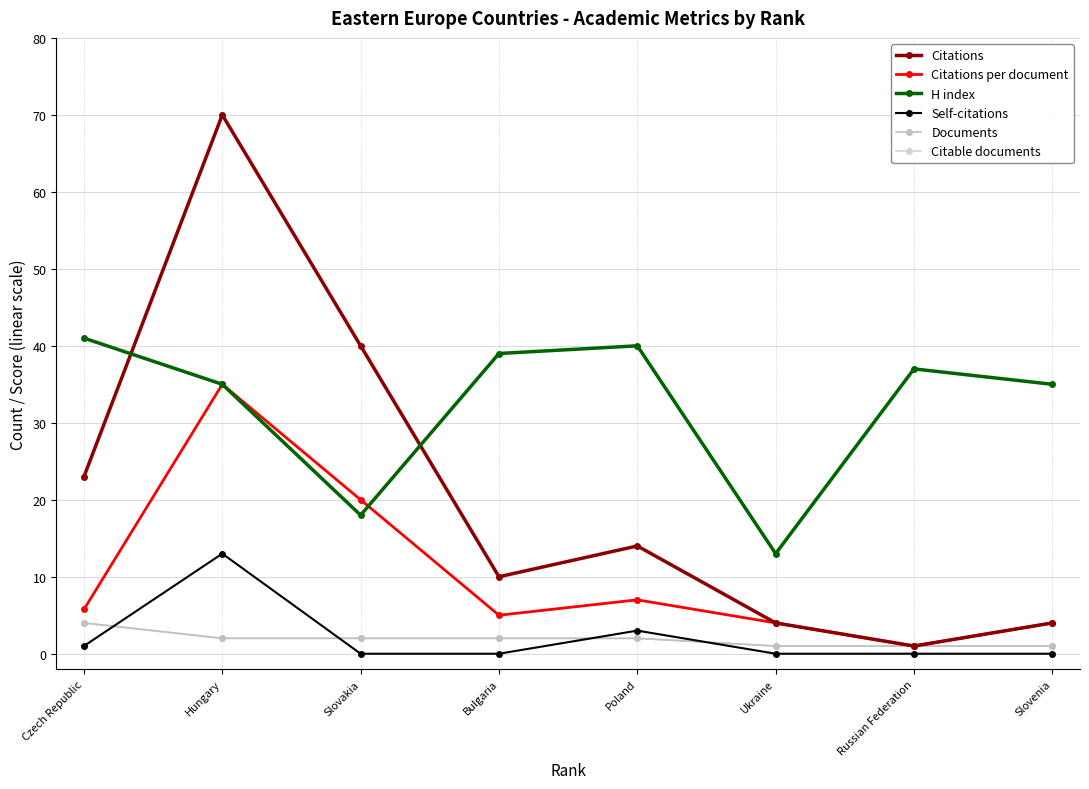

Reading right to left, extract all data points from this chart.

Citations: Slovenia=4.0	Russian Federation=1.0	Ukraine=4.0	Poland=14.0	Bulgaria=10.0	Slovakia=40.0	Hungary=70.0	Czech Republic=23.0
Citations per document: Slovenia=4.0	Russian Federation=1.0	Ukraine=4.0	Poland=7.0	Bulgaria=5.0	Slovakia=20.0	Hungary=35.0	Czech Republic=5.8
H index: Slovenia=35.0	Russian Federation=37.0	Ukraine=13.0	Poland=40.0	Bulgaria=39.0	Slovakia=18.0	Hungary=35.0	Czech Republic=41.0
Self-citations: Slovenia=0.0	Russian Federation=0.0	Ukraine=0.0	Poland=3.0	Bulgaria=0.0	Slovakia=0.0	Hungary=13.0	Czech Republic=1.0
Documents: Slovenia=1.0	Russian Federation=1.0	Ukraine=1.0	Poland=2.0	Bulgaria=2.0	Slovakia=2.0	Hungary=2.0	Czech Republic=4.0
Citable documents: Slovenia=1.0	Russian Federation=1.0	Ukraine=1.0	Poland=2.0	Bulgaria=2.0	Slovakia=2.0	Hungary=2.0	Czech Republic=4.0